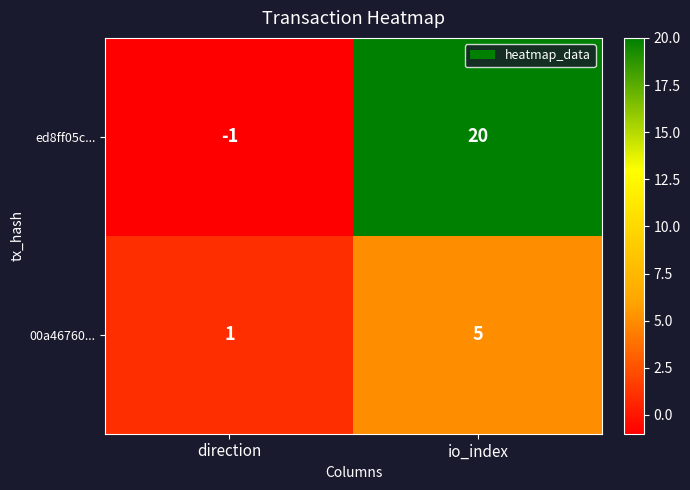

Which category has the highest value across all series?

io_index